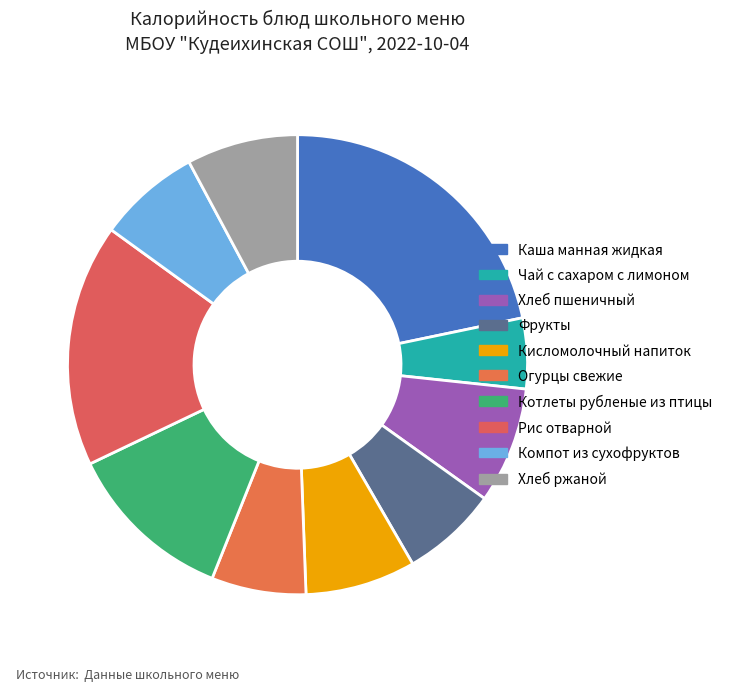

How many slices are in this pie chart?

10